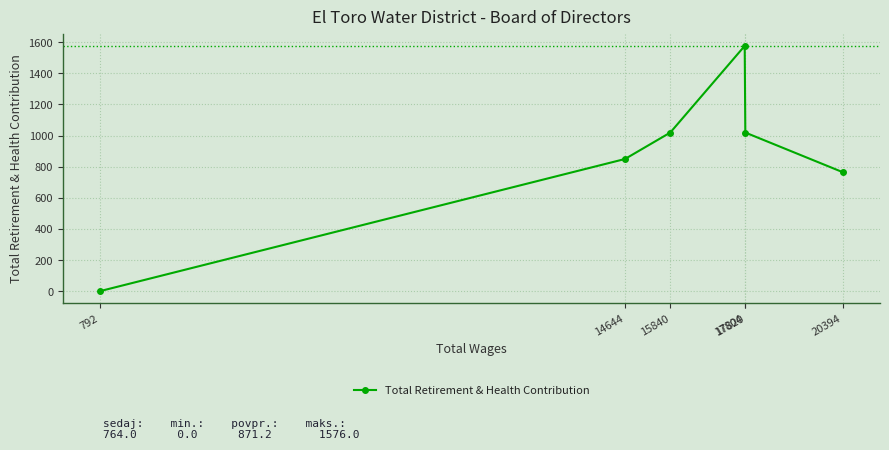

True or false: the data shows 849 at 14644.

True